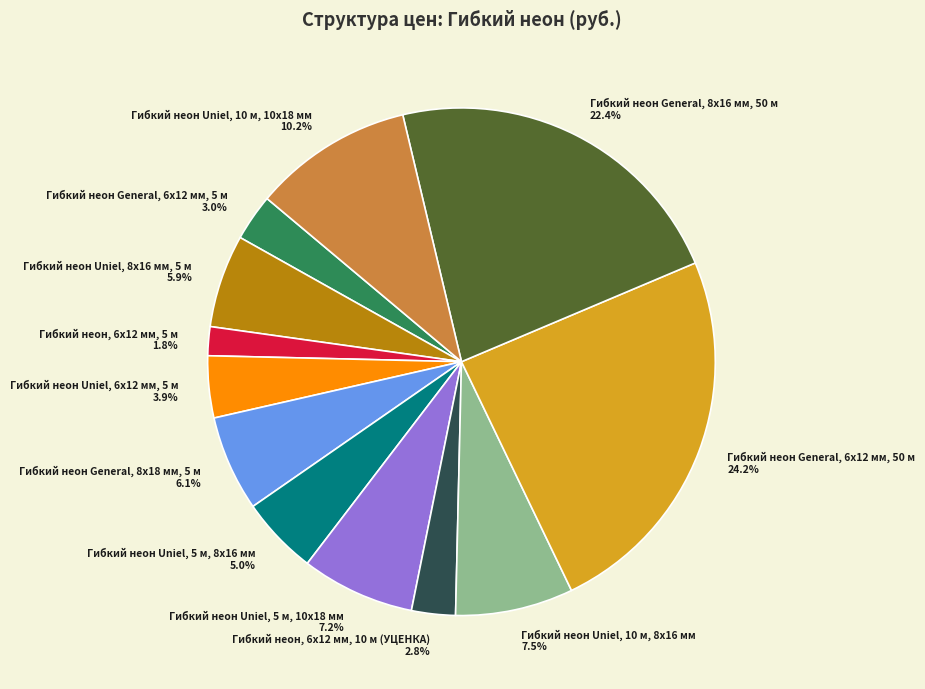

Is there a majority slice in this chart?

No